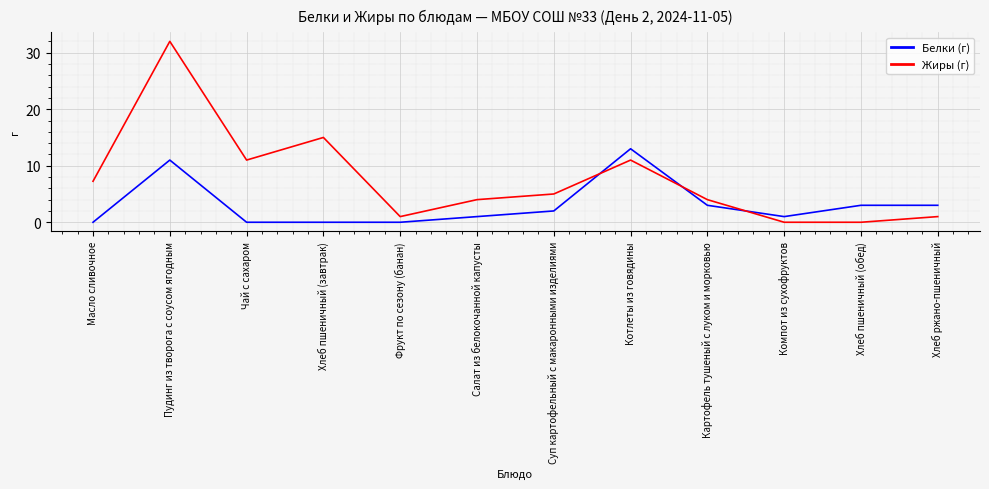

What is the difference between the maximum and minimum values in the Белки (г) series?

13.0